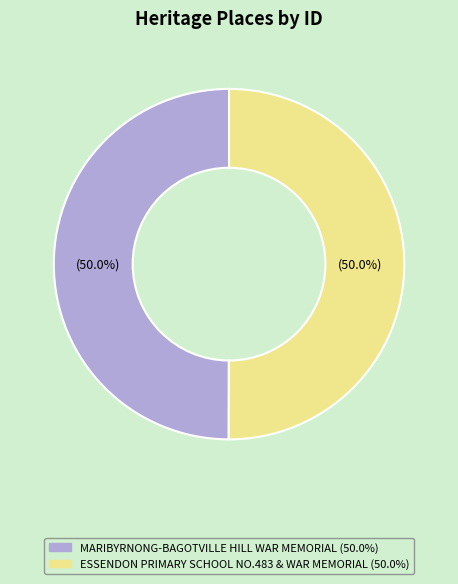

What is the ratio of the value at MARIBYRNONG-BAGOTVILLE HILL WAR MEMORIAL to the value at ESSENDON PRIMARY SCHOOL NO.483 & WAR MEMORIAL?

1.0